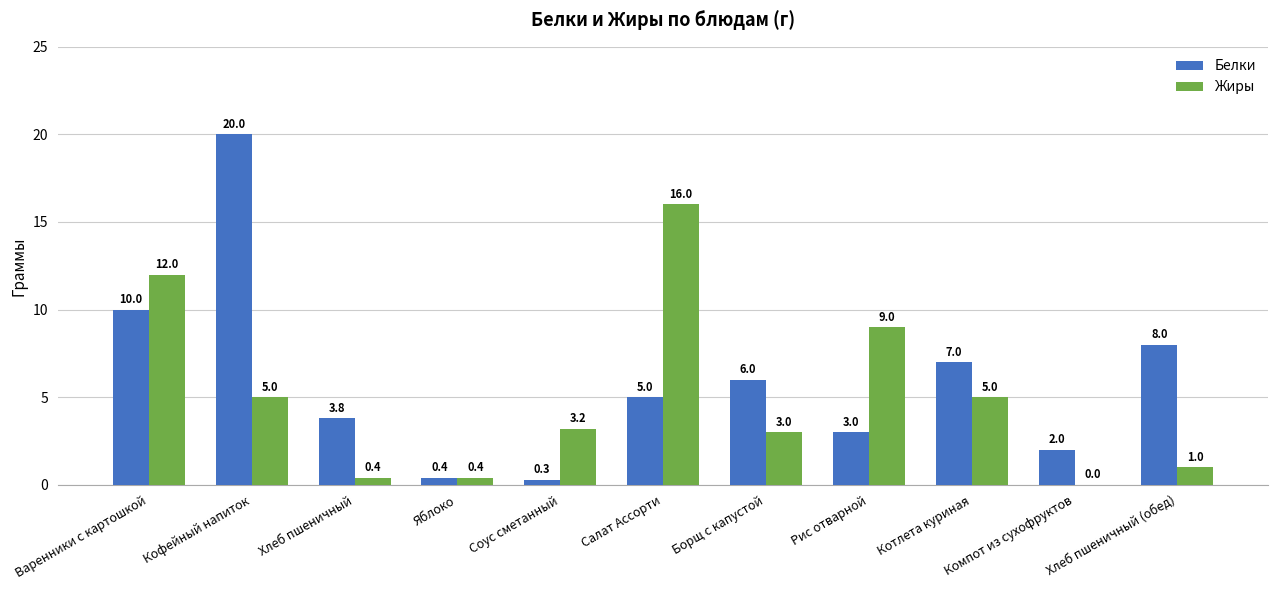

Is the value of Белки at Соус сметанный greater than the value of Жиры at Борщ с капустой?

No